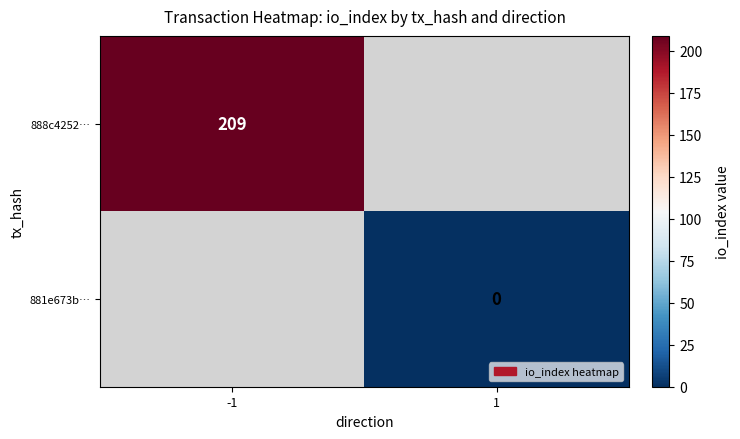

Is it true that 888c4252… equals 369.5 at -1?

False